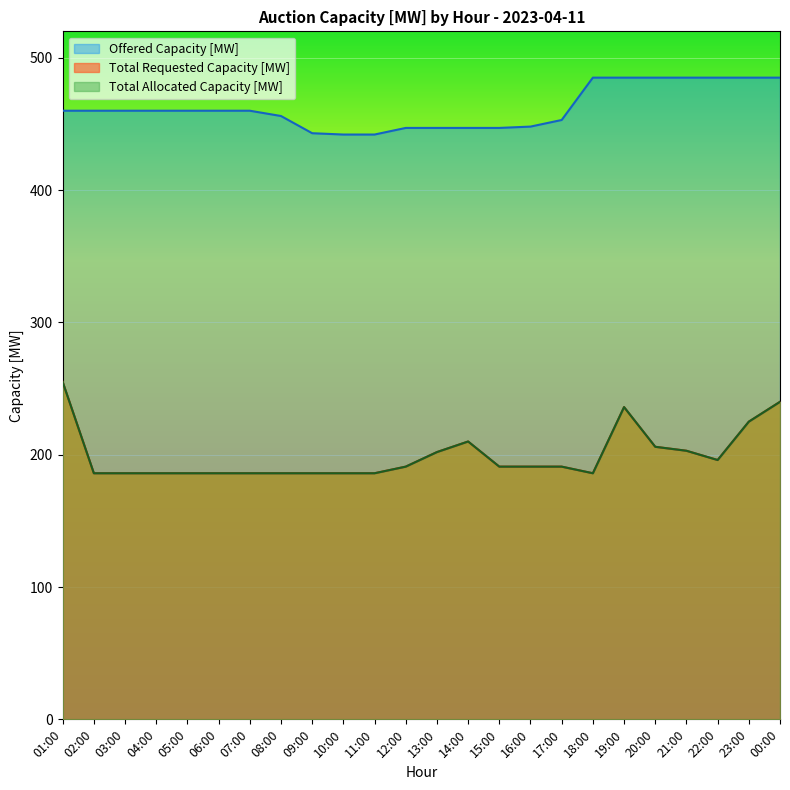

True or false: Total Allocated Capacity [MW] and Total Requested Capacity [MW] cross at least once.

False